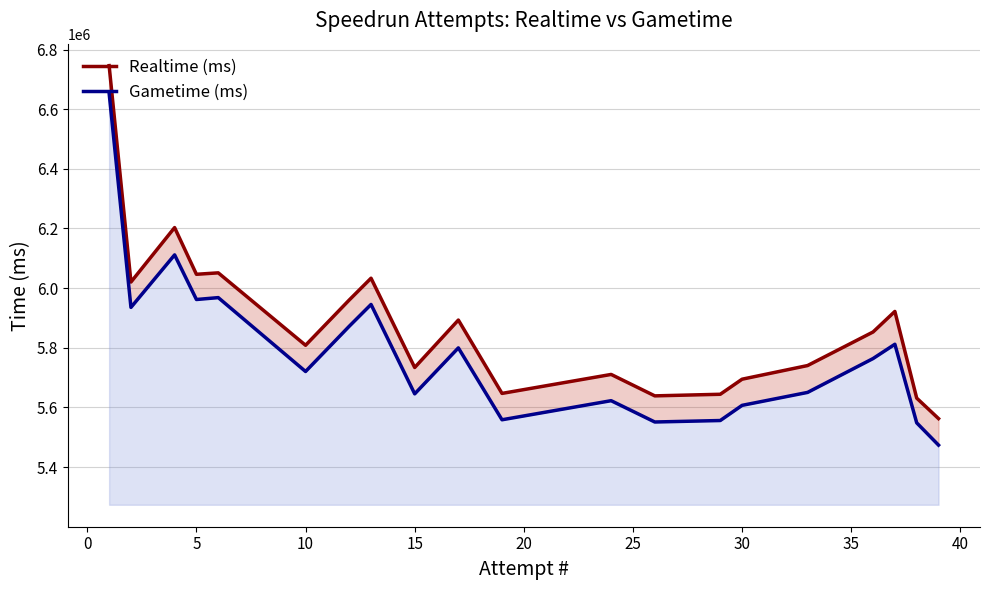

True or false: Gametime (ms) and Realtime (ms) cross at least once.

False